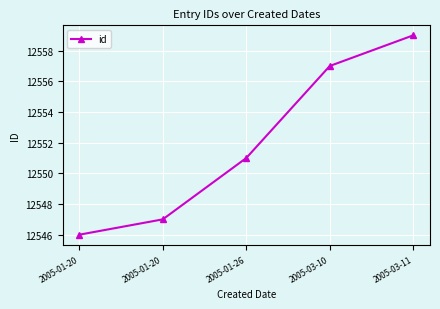

How many lines are shown in the chart?

1